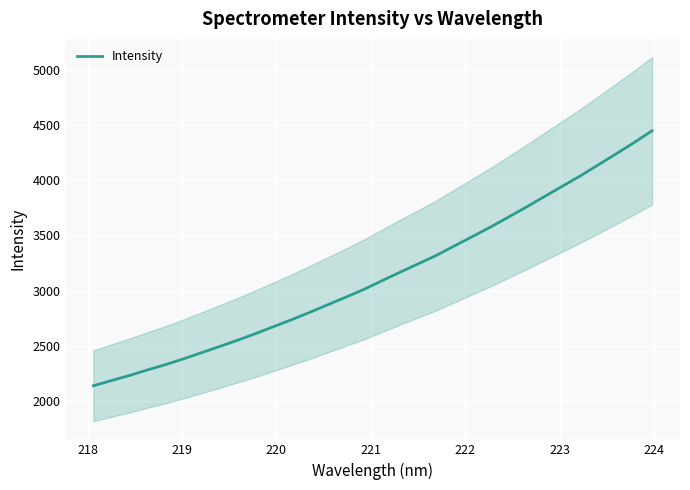

What is the sum of all values?

100382.8